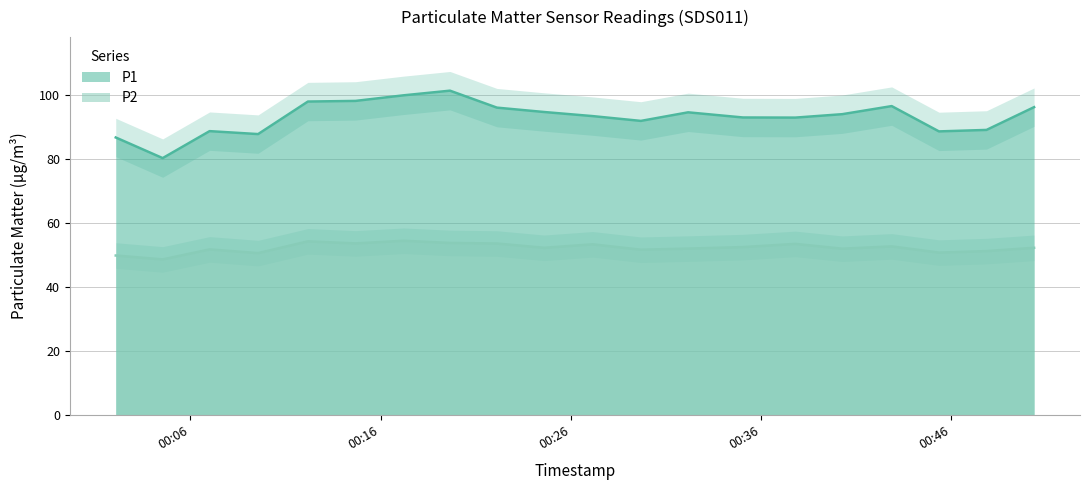

Is it true that P2 equals 32.6 at 2023-10-09T00:19:39?

False